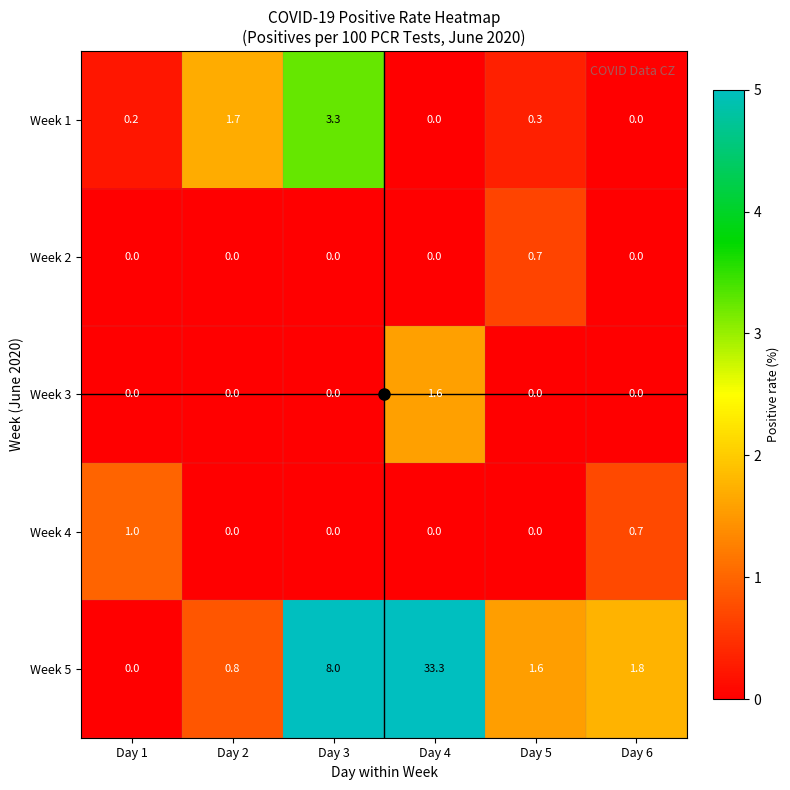

At which category is the sum across all series the highest?

Day 4